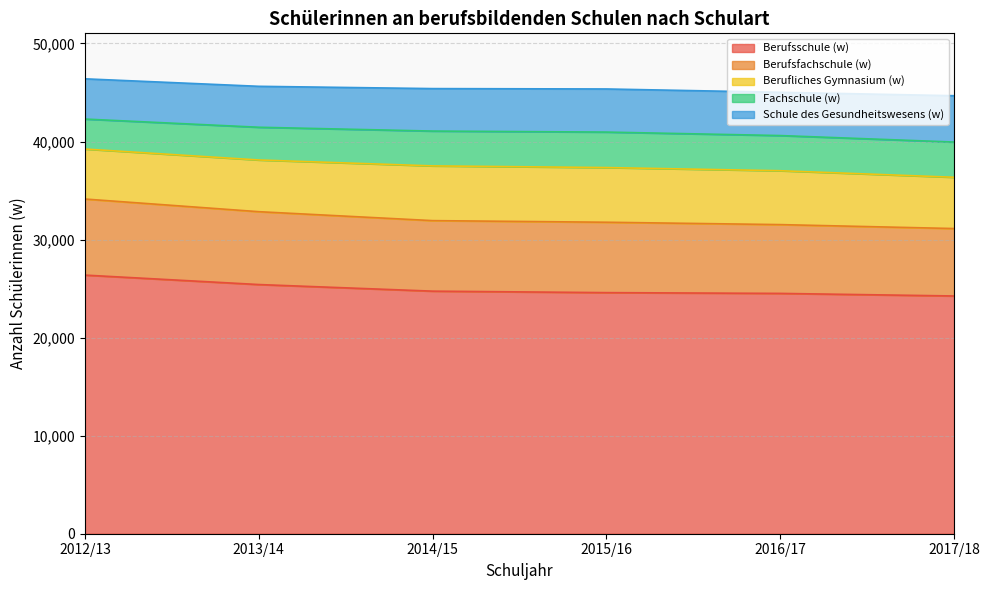

At which category does the chart reach its minimum across all series?

2012/13